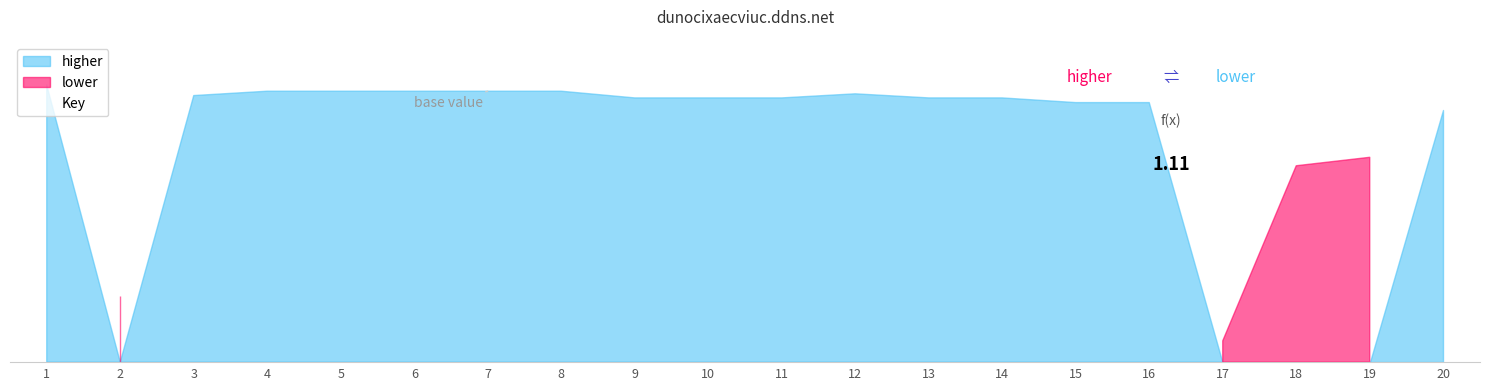

Reading left to right, transcribe all the data shown in this chart.

1.3	0.3	1.3	1.3	1.3	1.3	1.3	1.3	1.2	1.2	1.2	1.3	1.2	1.2	1.2	1.2	0.1	0.9	1.0	1.2